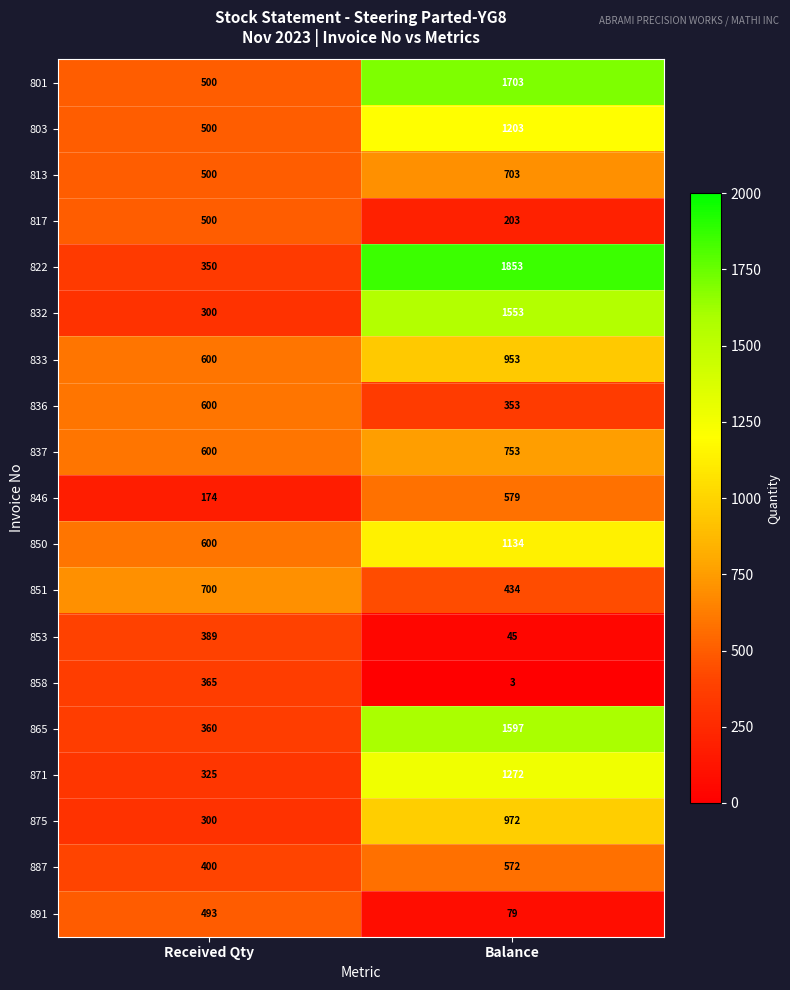

Which category has the highest value across all series?

Balance